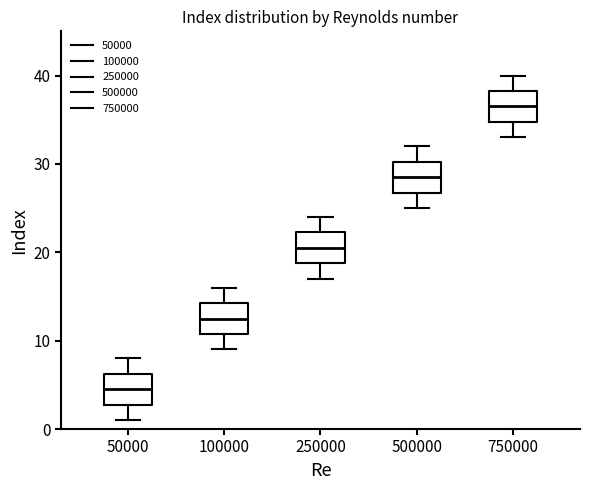

Reading left to right, transcribe this box plot: for each box, give where its median line is, the range the box spans, and where its two whiskers end, as read against the y-axis. The values are not printed on the chart, so give them approximately, as read against the axis.

50000: median 5, box 3 to 6, whiskers 1 to 8
100000: median 13, box 11 to 14, whiskers 9 to 16
250000: median 21, box 19 to 22, whiskers 17 to 24
500000: median 29, box 27 to 30, whiskers 25 to 32
750000: median 37, box 35 to 38, whiskers 33 to 40